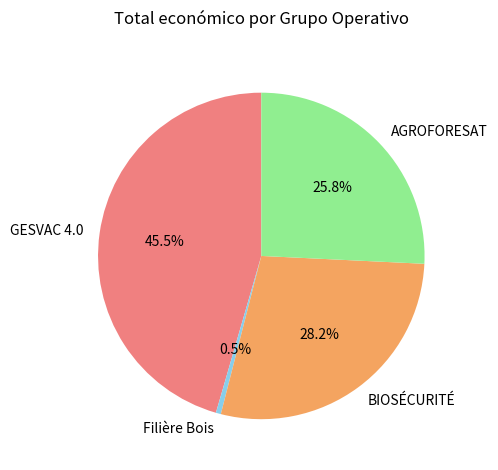

True or false: AGROFORESAT accounts for 34% of the total.

False